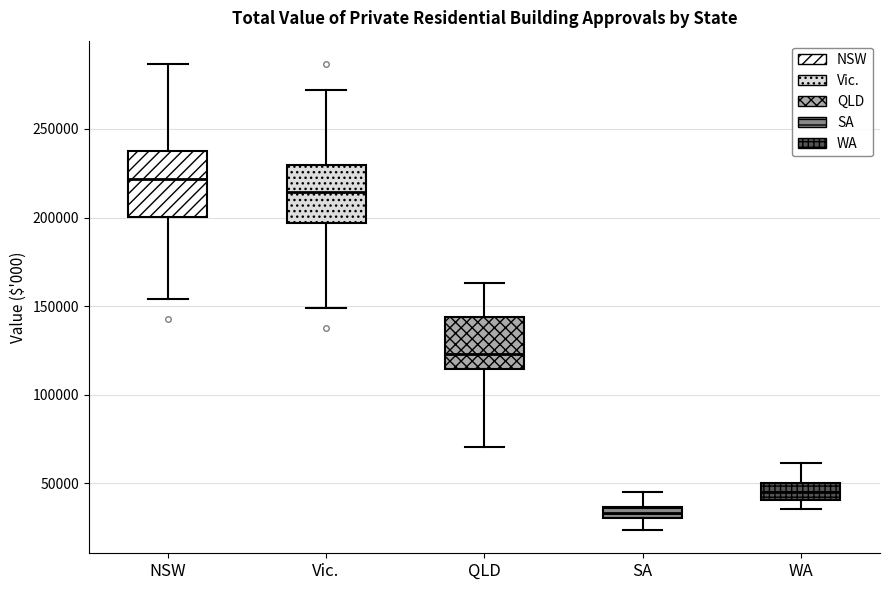

Where does the lower whisker of the box for SA end on the y-axis? The values are not printed on the chart, so give them approximately, as read against the axis.

25000